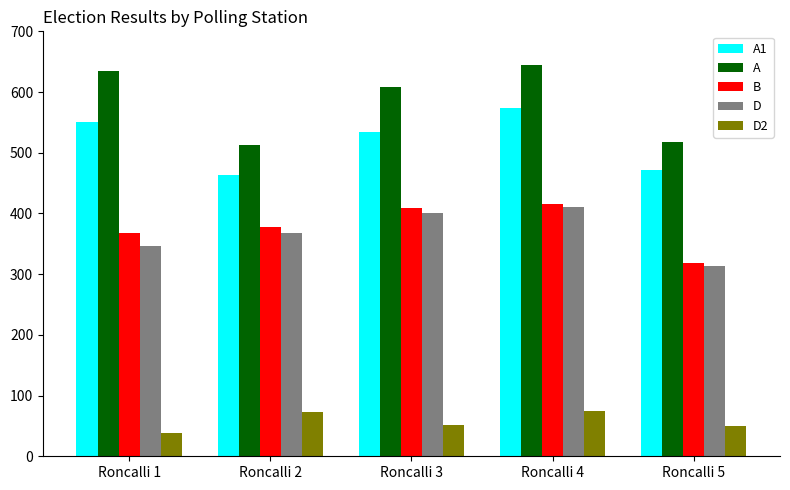

What is the spread (max minus min) of values at Roncalli 5?

467